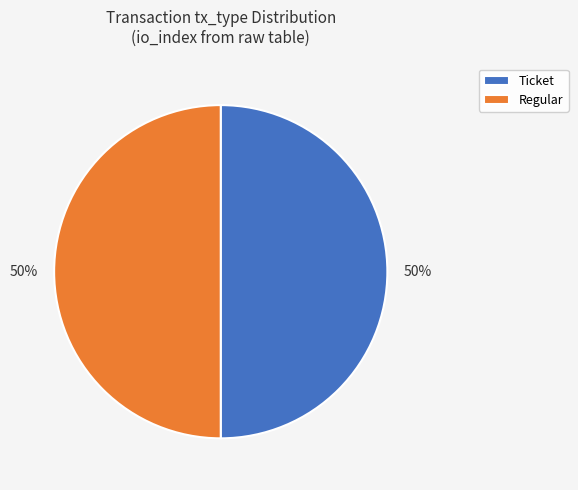

The Ticket slice represents 40% of the pie. True or false?

False